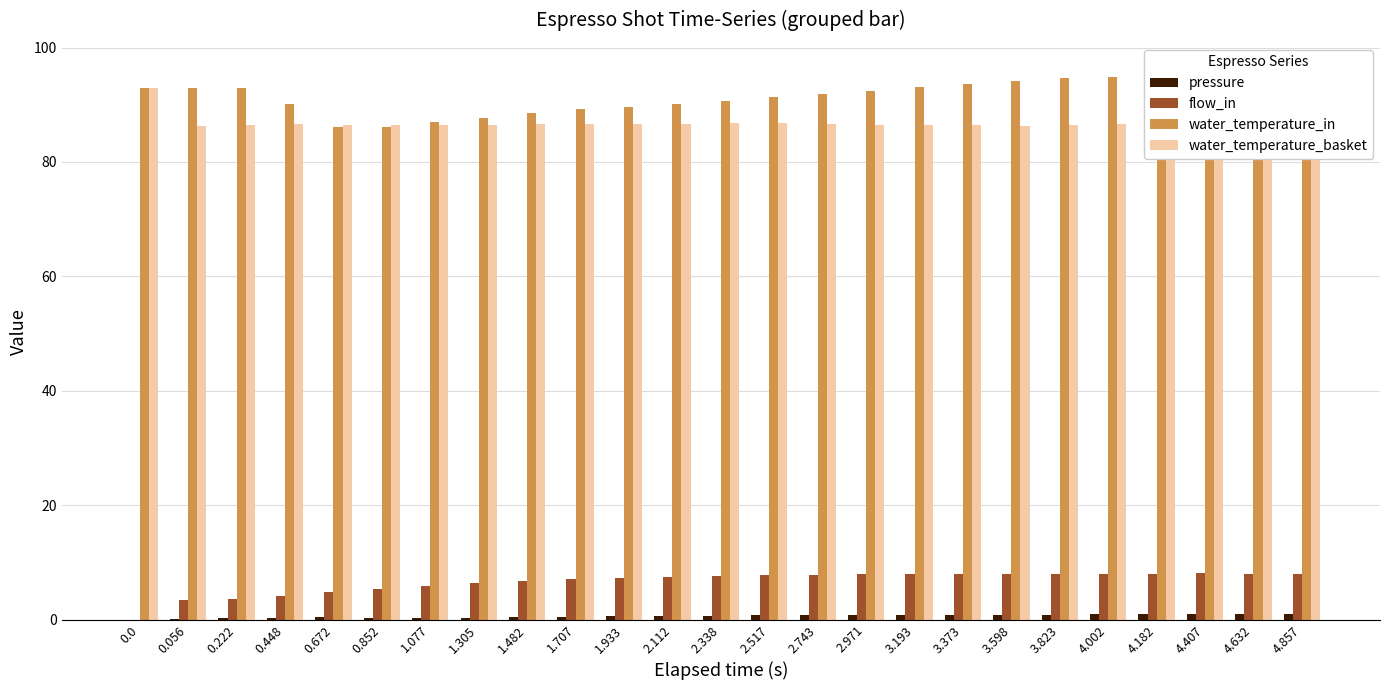

Is it true that flow_in equals 2.1 at 0.056?

False